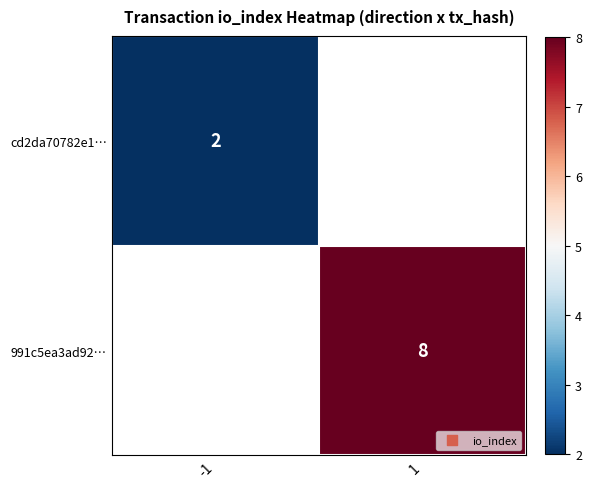

The value of cd2da70782e1… at -1 is 1. True or false?

False